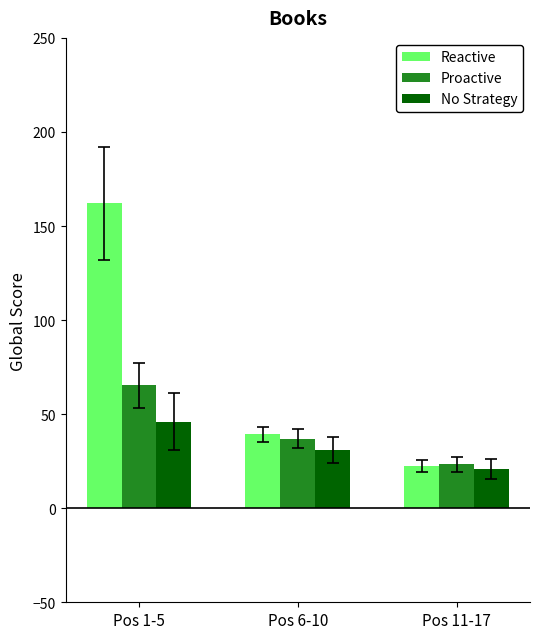

What is the average value of the Proactive series?

41.9